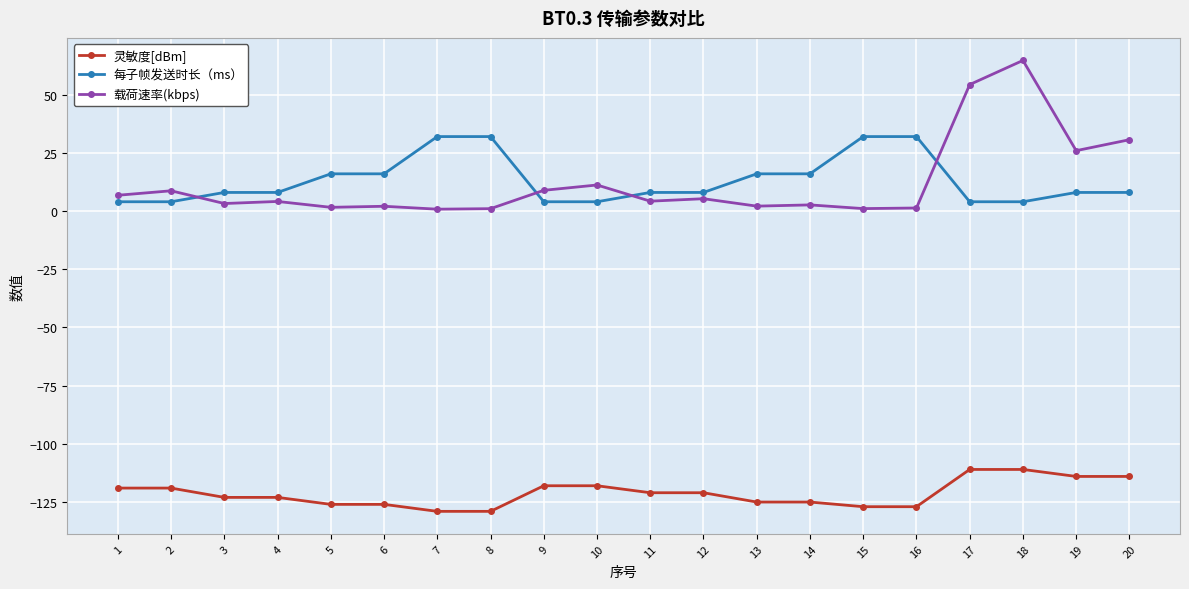

Is the value of 载荷速率(kbps) at 19 greater than the value of 每子帧发送时长（ms） at 3?

Yes